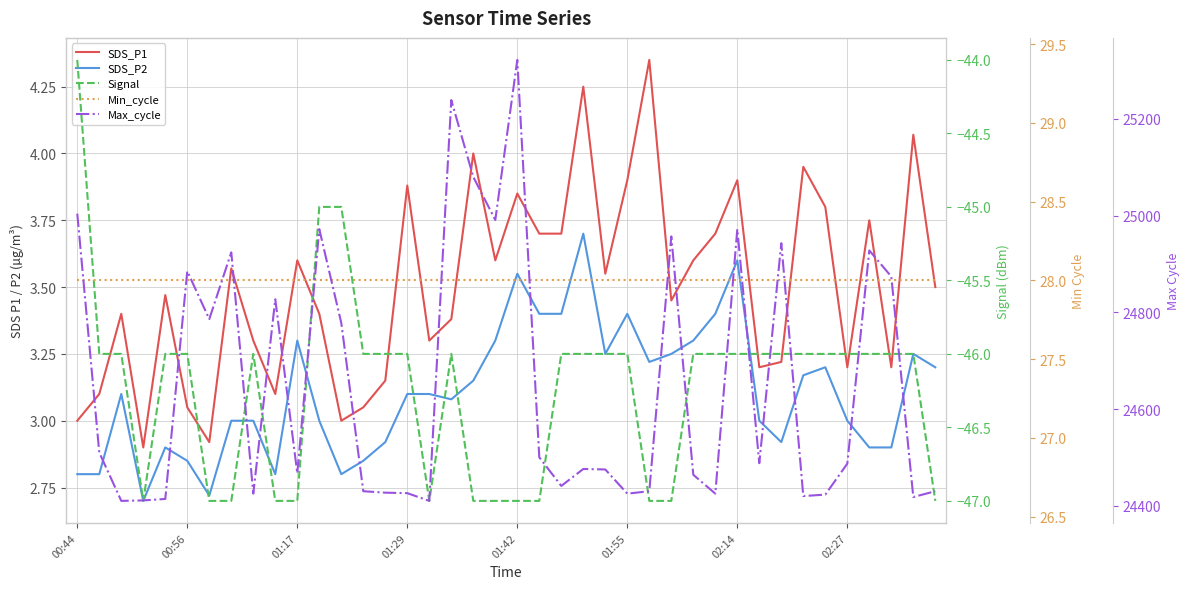

True or false: Min_cycle has a value of 28.0 at 01:17.

True